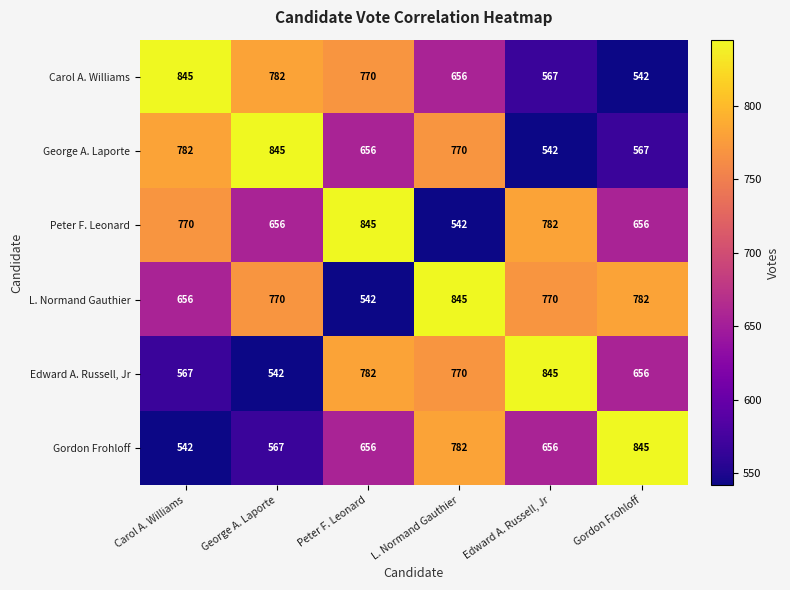

What is the spread (max minus min) of values at Peter F. Leonard?

303